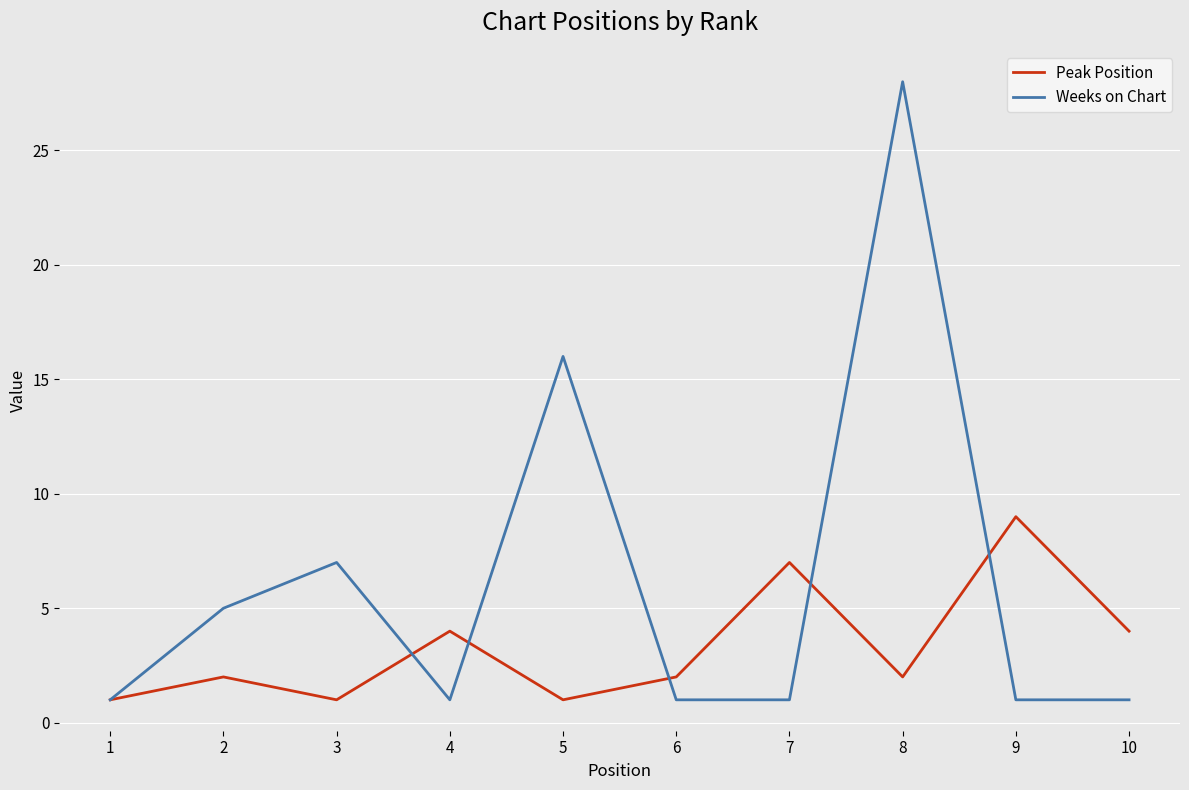

True or false: Peak Position has a value of 9 at 9.

True